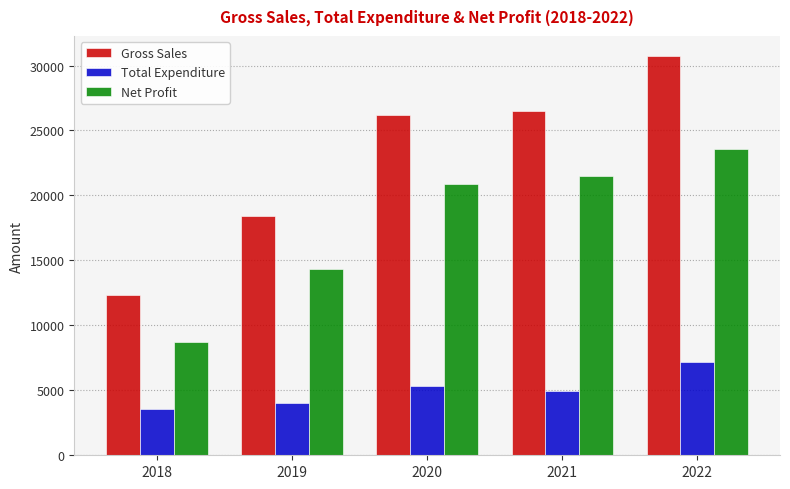

What value does the Total Expenditure series have at 2022?

7200.4